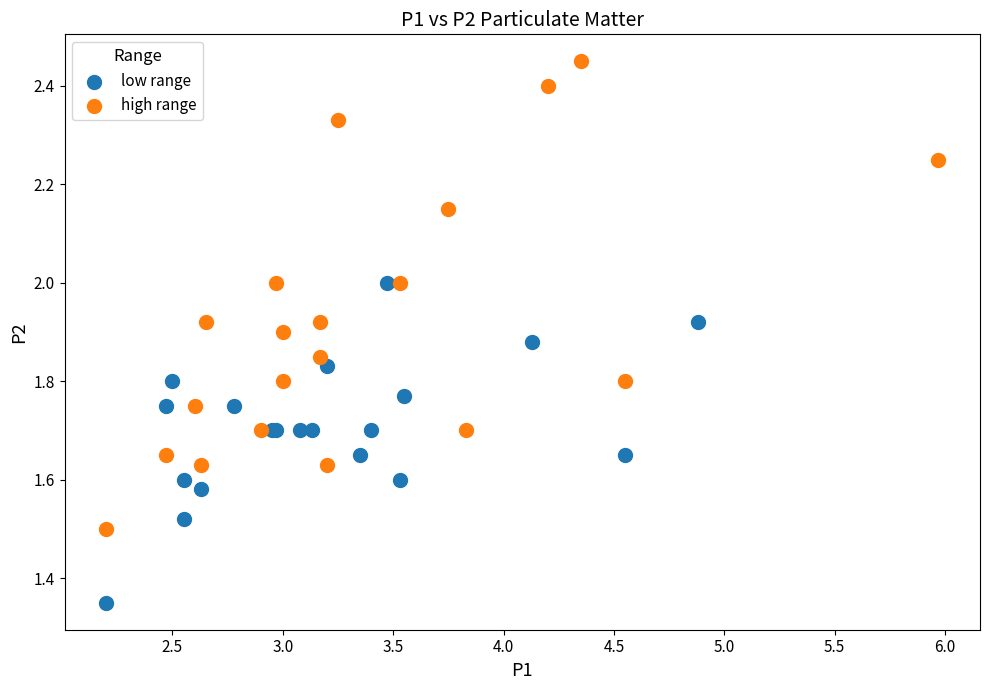

Which series reaches the maximum Y coordinate?

high range